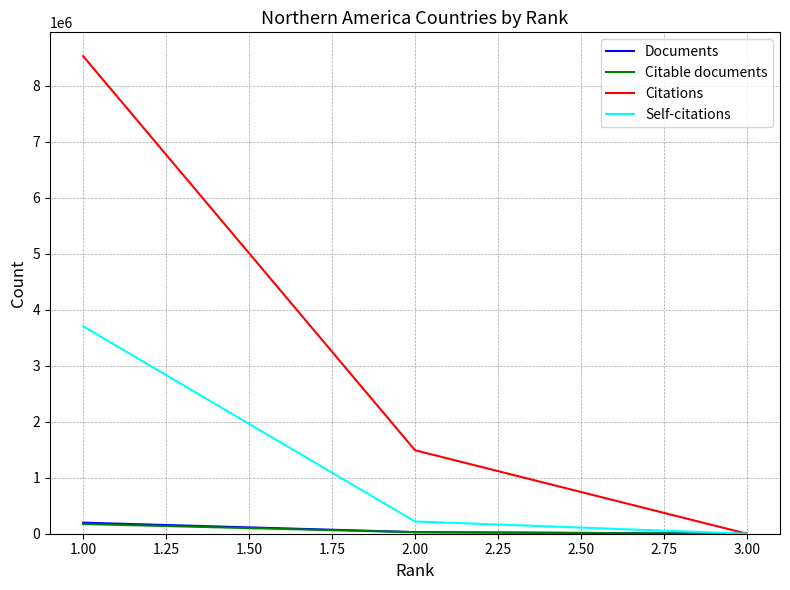

Between 1.00 and 3.00, which series saw the biggest shift?

Citations